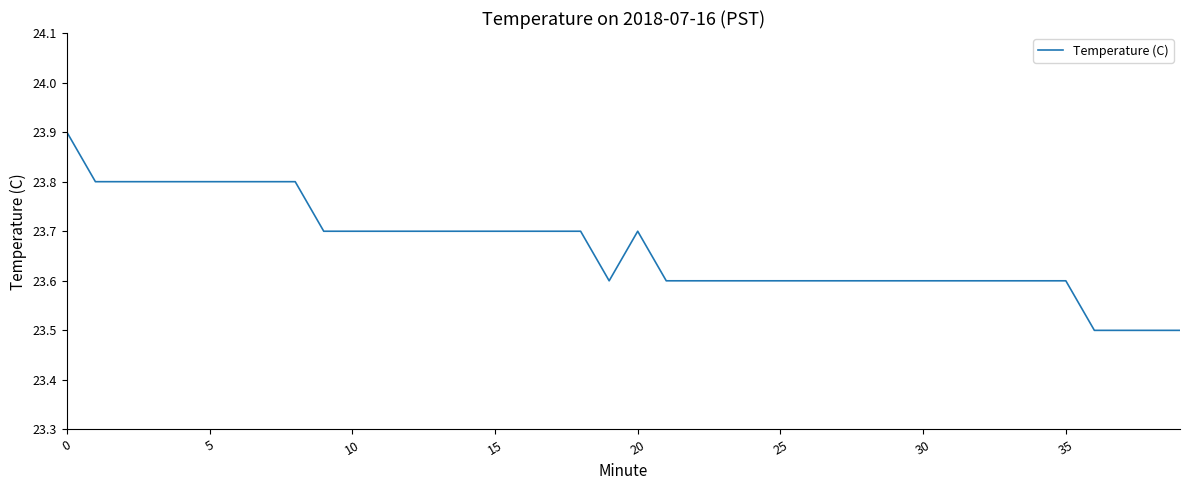

What is the difference between the maximum and minimum values?

0.4